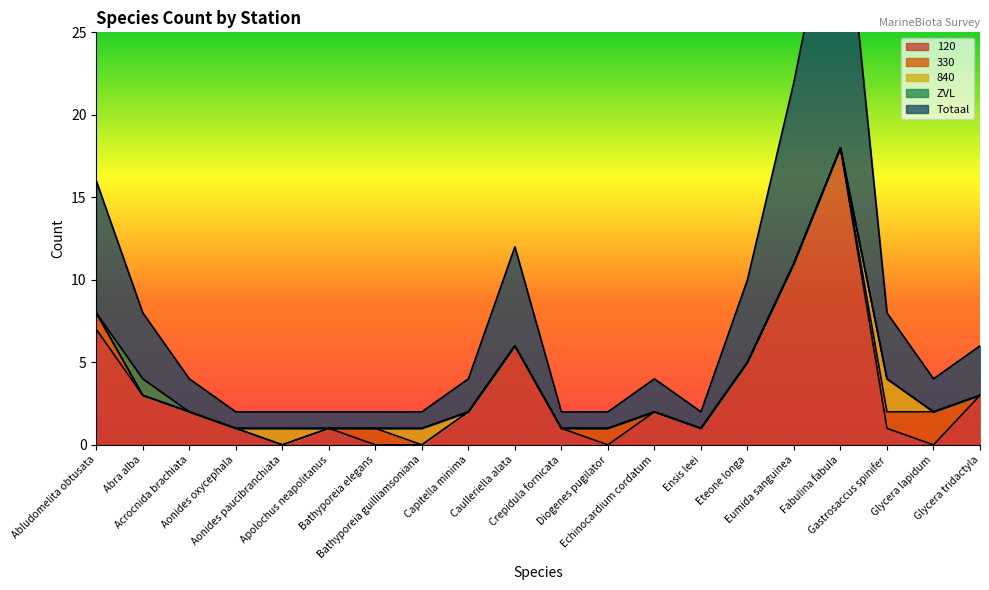

What is the label of the 20th point from the left?

Glycera tridactyla